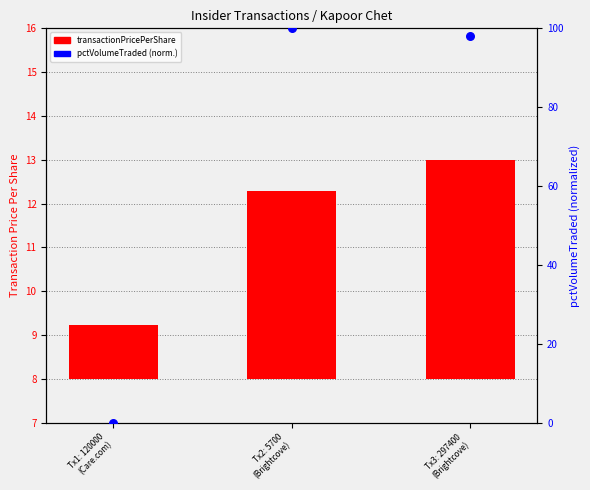

What are all the series names shown in the legend?

transactionPricePerShare, pctVolumeTraded